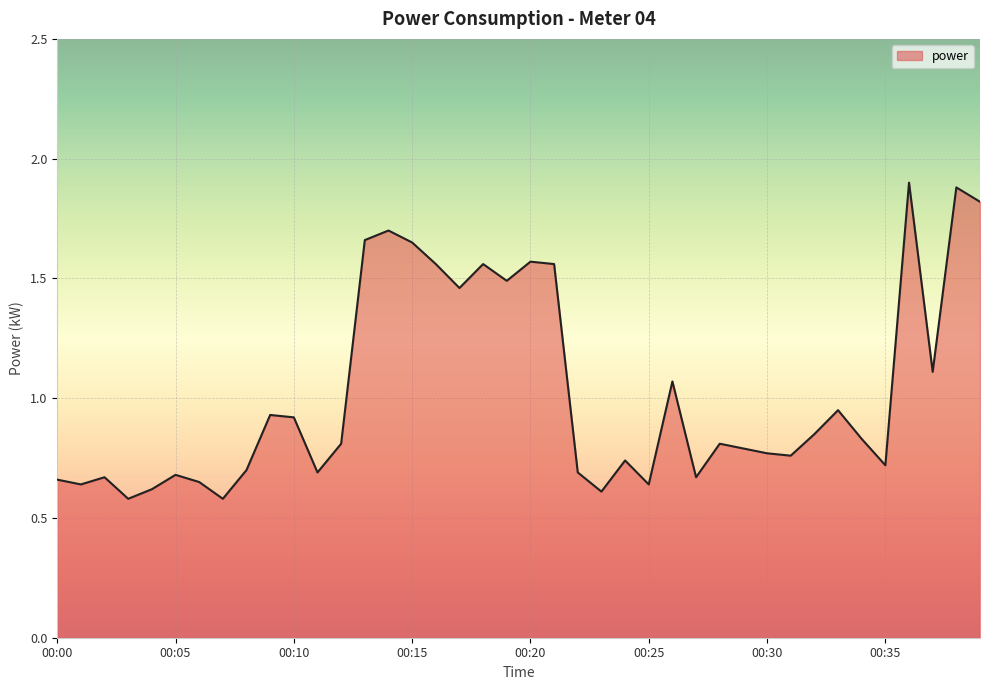

True or false: there are more than 1 points higher than both neighbors.

True